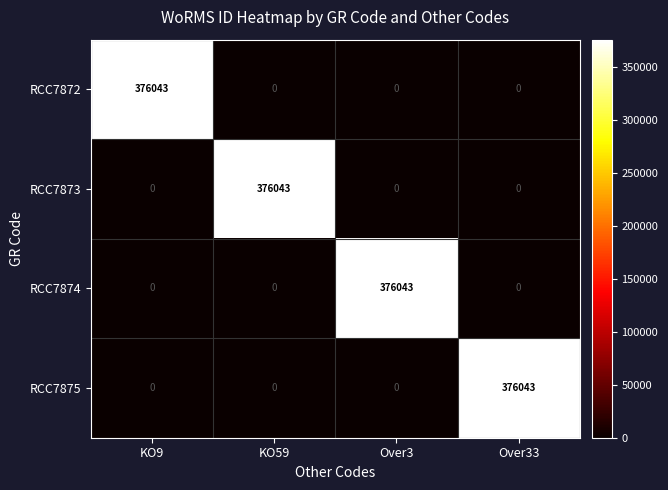

What is the total value across all series at Over3?

376043